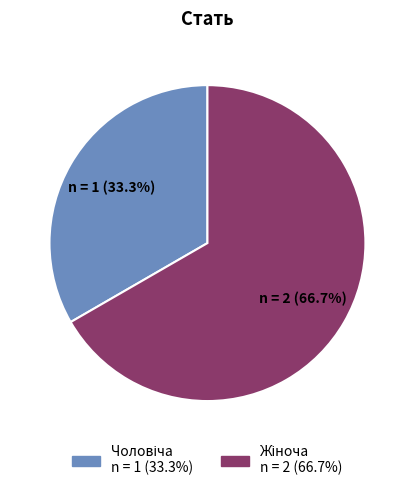

Rank the categories by value from lowest to highest.

Чоловіча, Жіноча